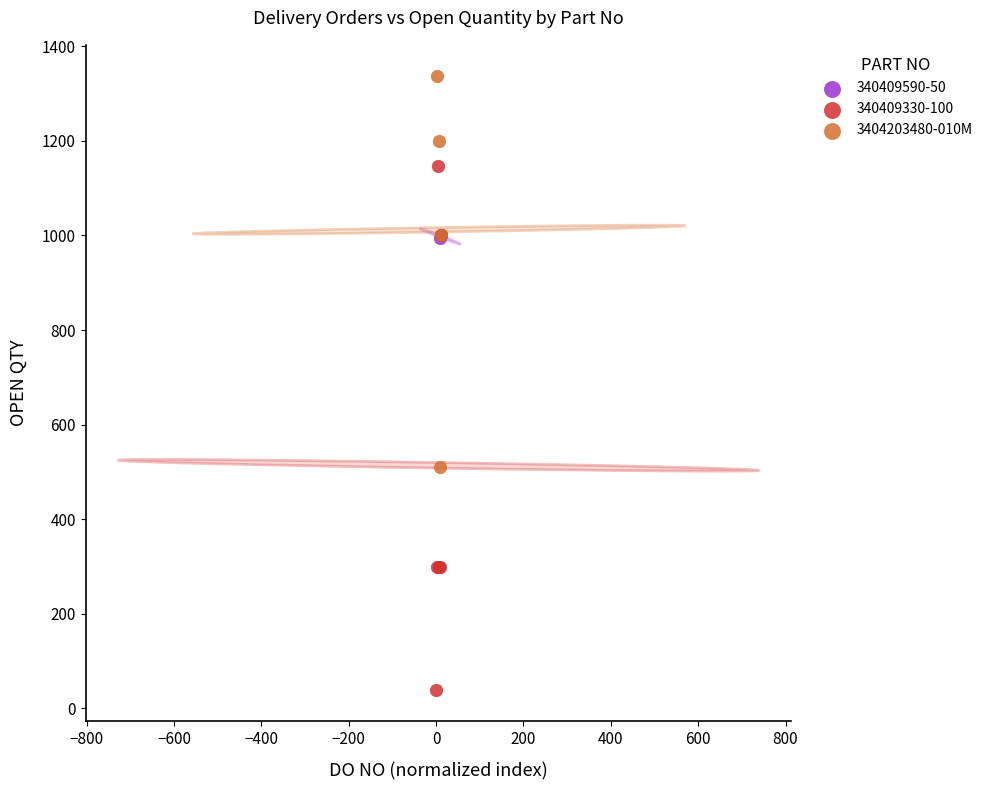

Which series reaches the minimum Y coordinate?

340409330-100